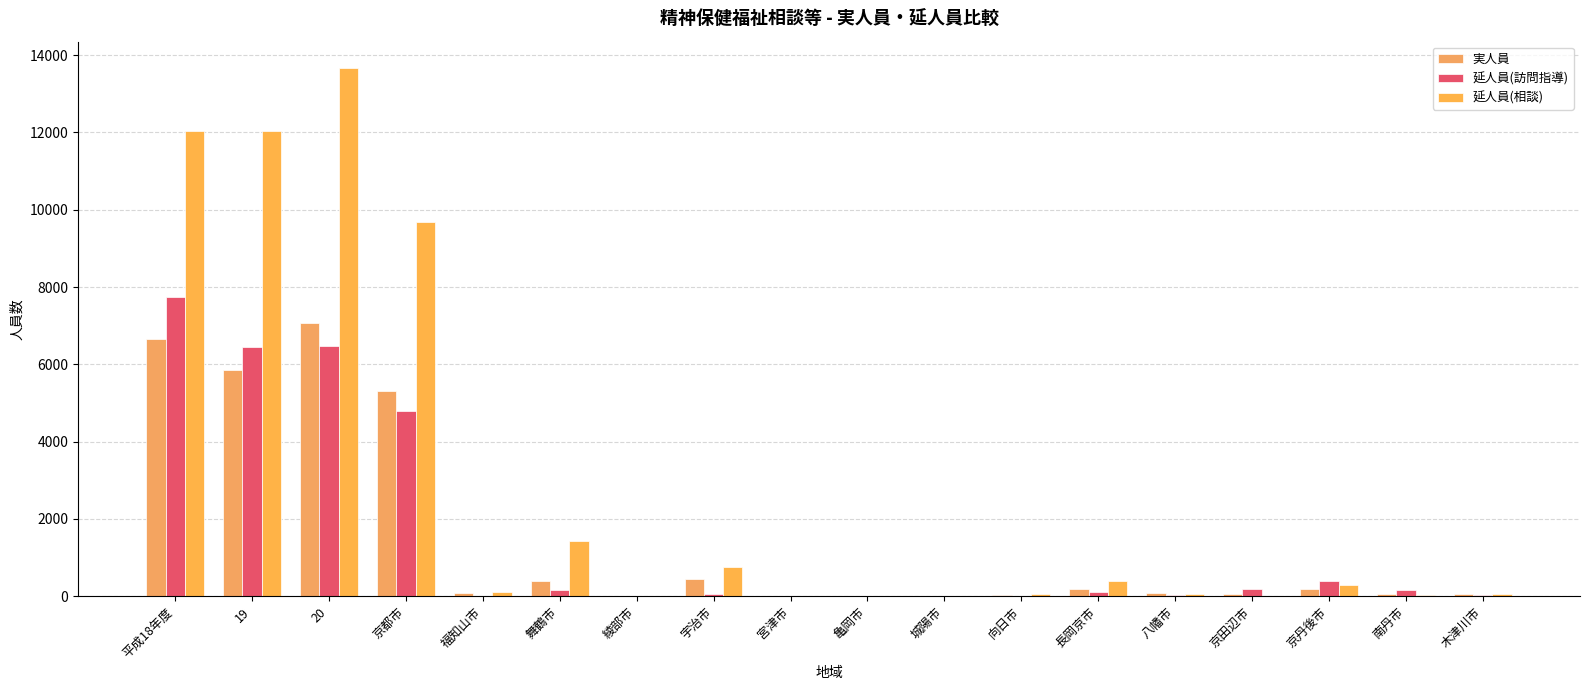

Count the number of categories in the chart.

18